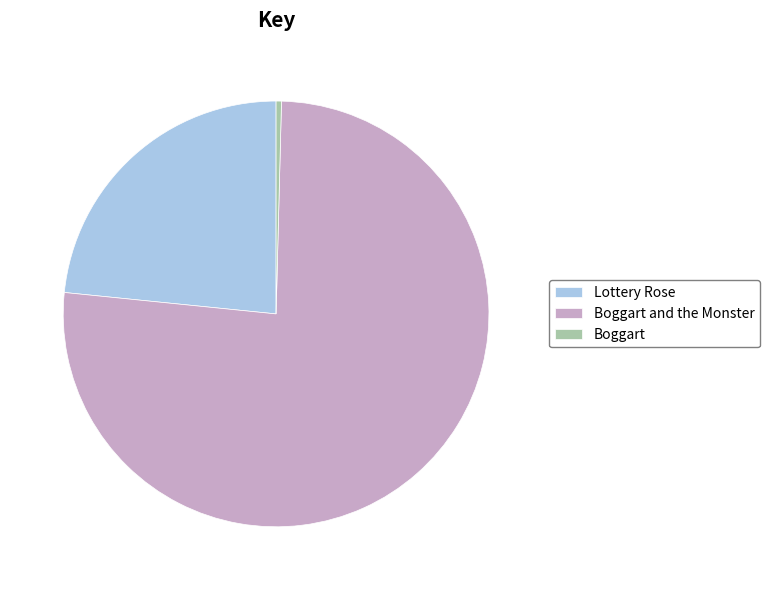

Is Boggart and the Monster the majority of the pie?

Yes